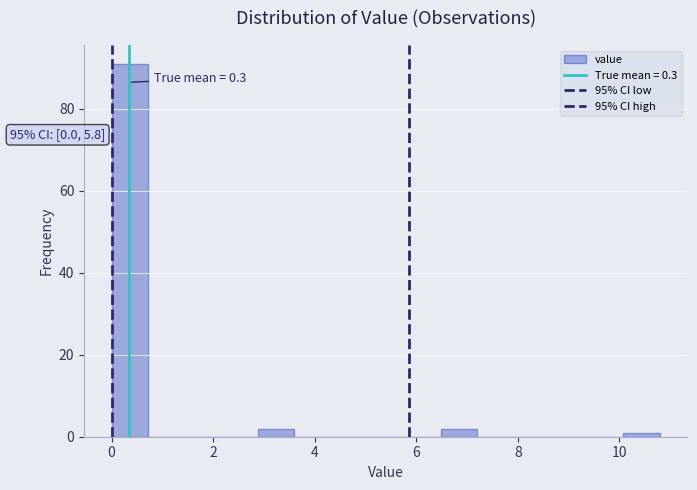

Read against the x-axis, roughly where is the centre of the tallest bar?

0.4